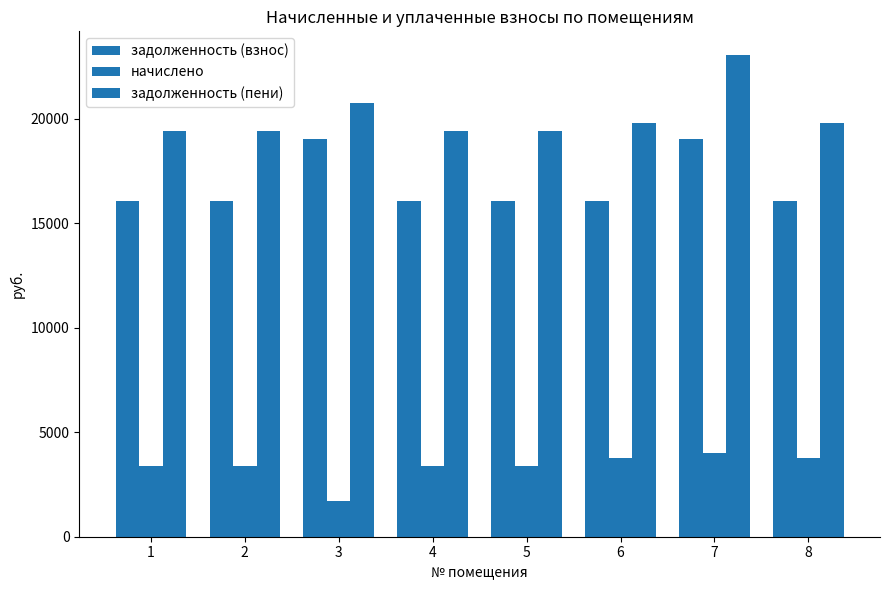

At how many categories does at least one series exceed 4340?

8